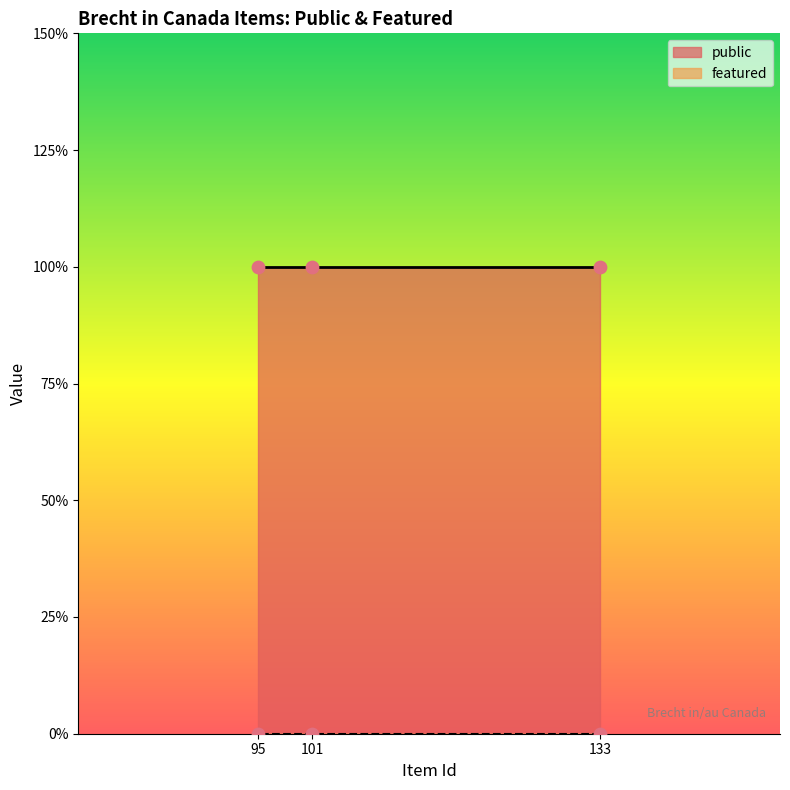

Which series reaches the minimum Y coordinate?

featured